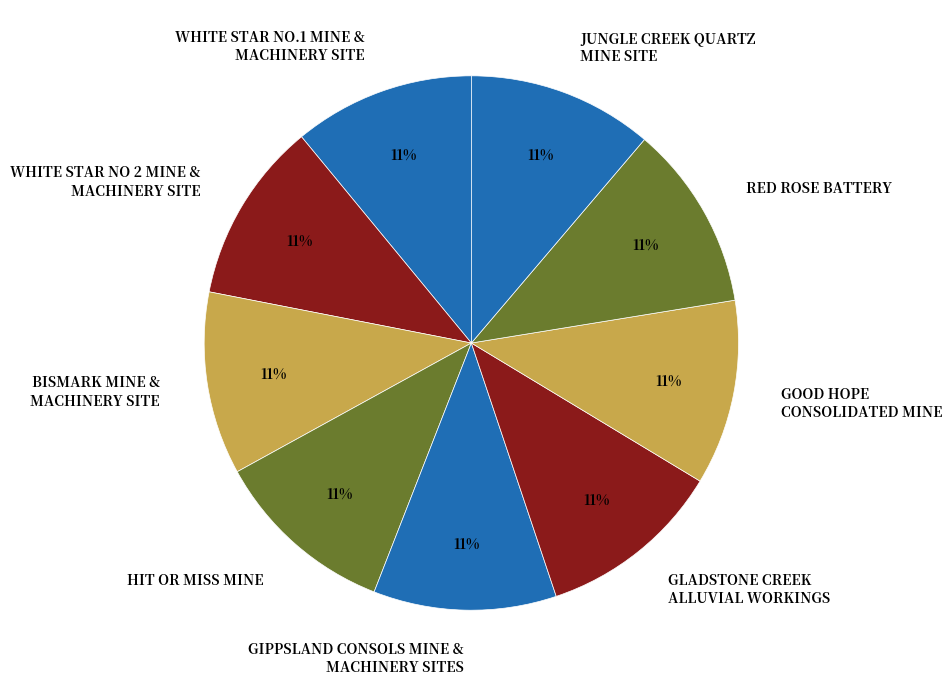

True or false: WHITE STAR NO 2 MINE & MACHINERY SITE accounts for 23% of the total.

False